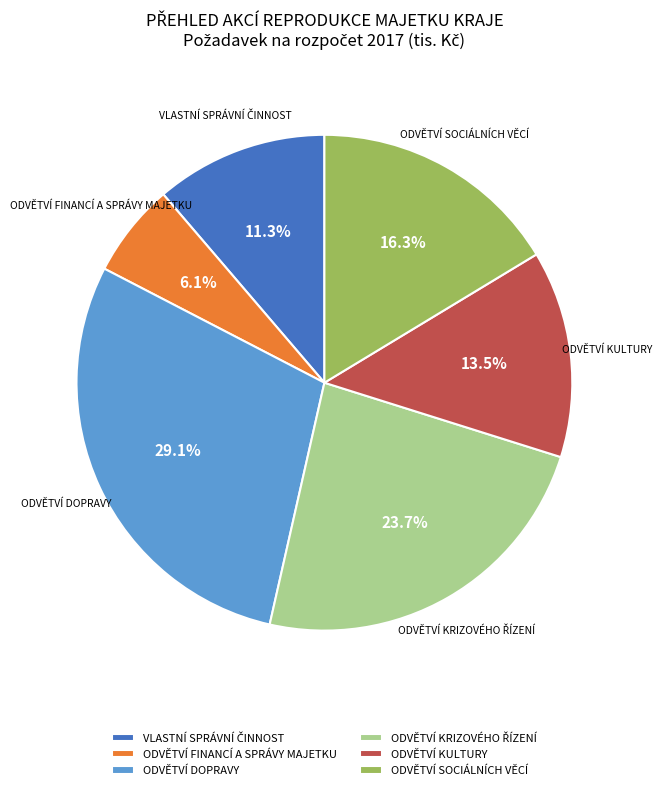

Between ODVĚTVÍ KULTURY and ODVĚTVÍ SOCIÁLNÍCH VĚCÍ, which is larger?

ODVĚTVÍ SOCIÁLNÍCH VĚCÍ